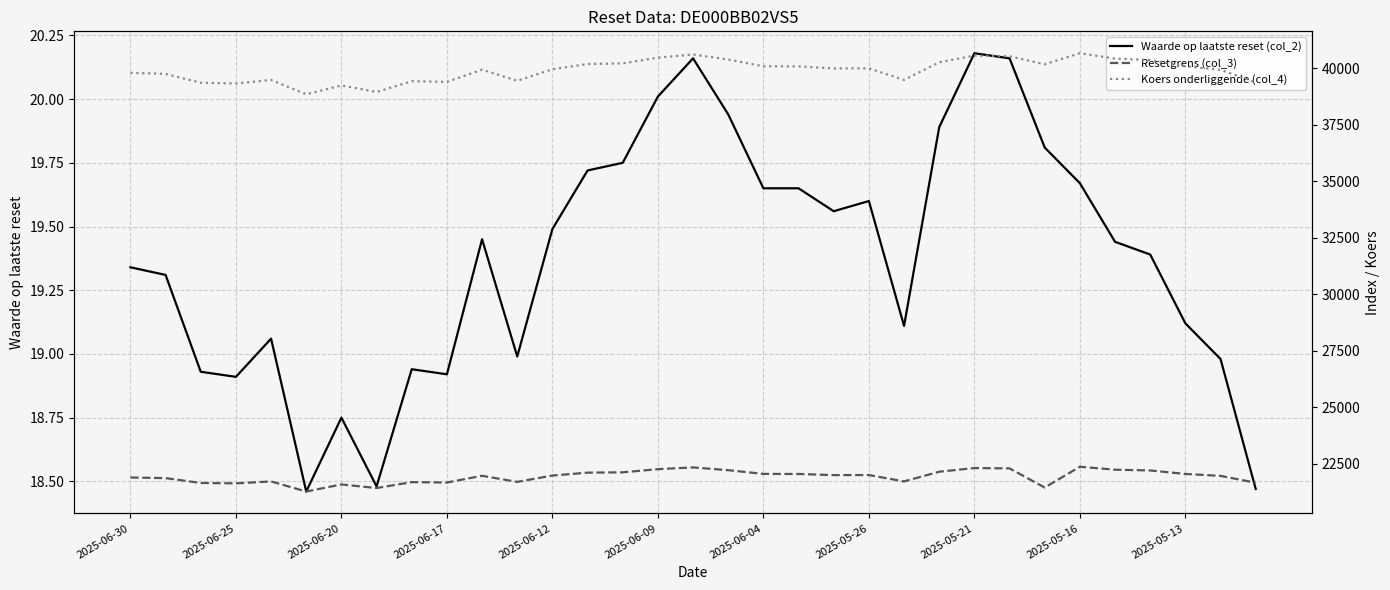

List the series in order of their peak value, lowest first.

Waarde op laatste reset (col_2), Resetgrens (col_3), Koers onderliggende (col_4)